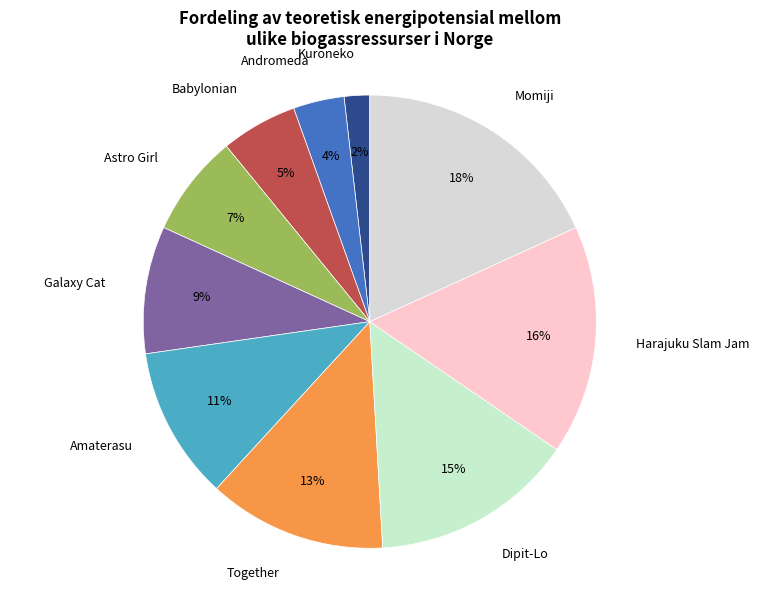

To the nearest percent, what portion does Harajuku Slam Jam represent?

16%